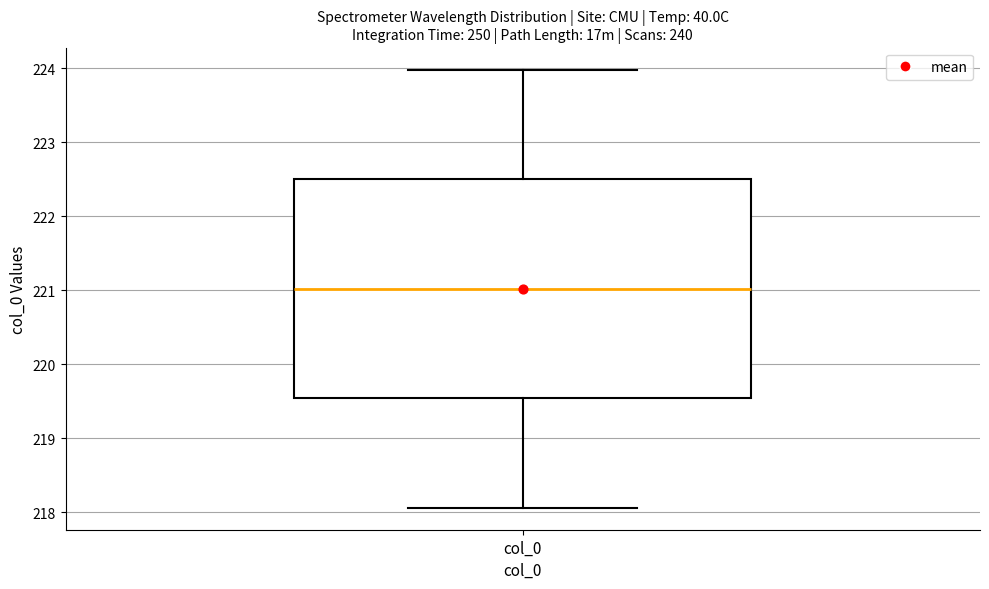

Transcribe this box plot: give where the median line is, the range the box spans, and where the two whiskers end, as read against the y-axis. The values are not printed on the chart, so give them approximately, as read against the axis.

median 221.0, box 219.5 to 222.5, whiskers 218.1 to 224.0